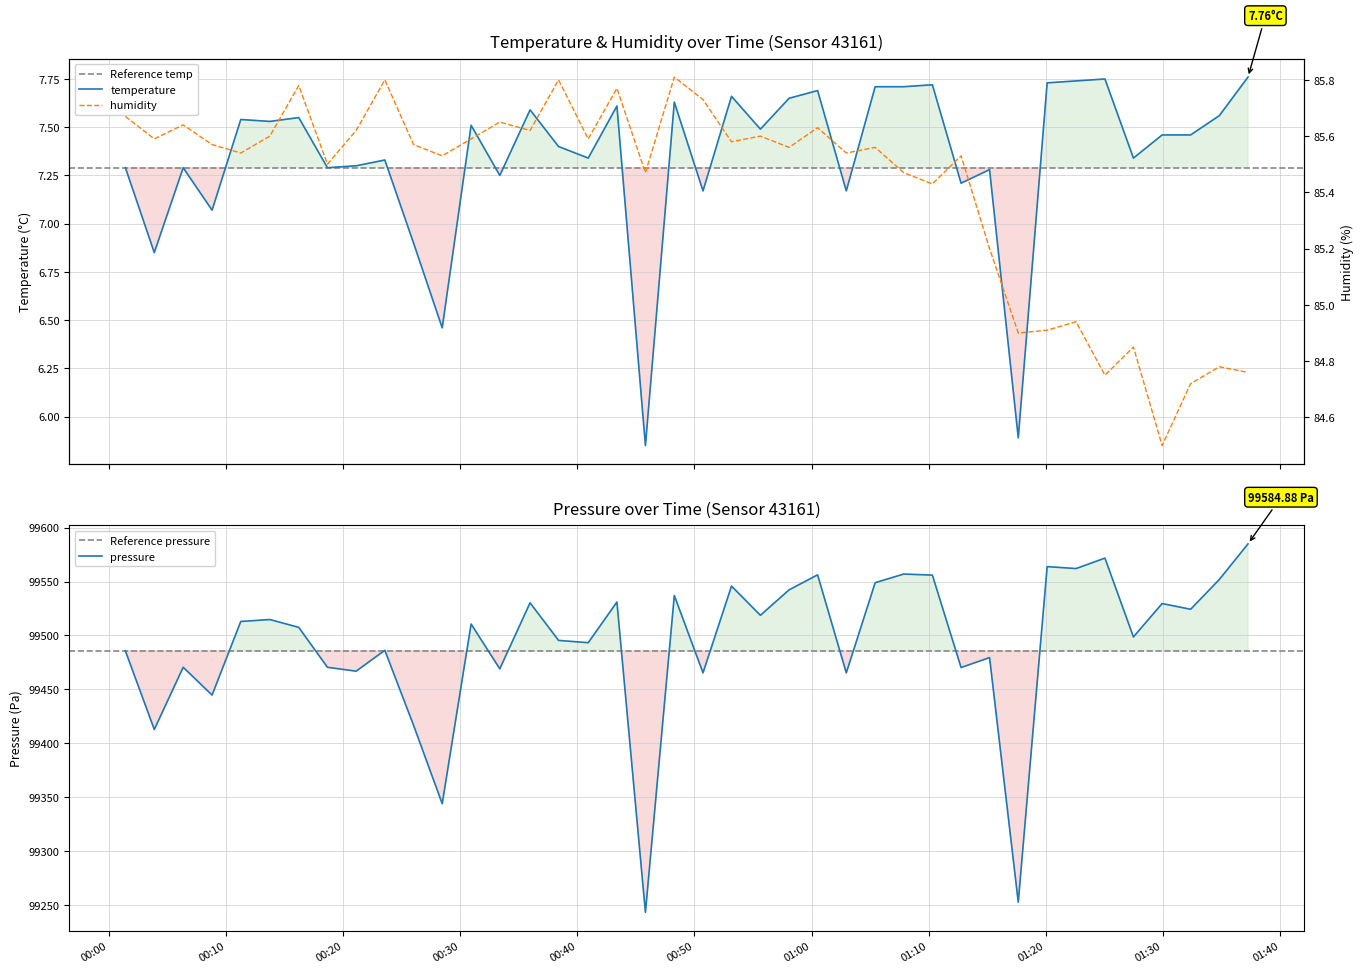

In humidity, how many points are higher than both neighbors (excluding endpoints)?

14